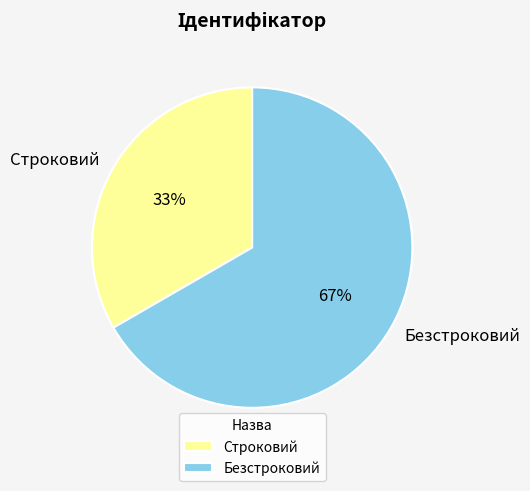

To the nearest percent, what percentage of the pie is Безстроковий?

67%